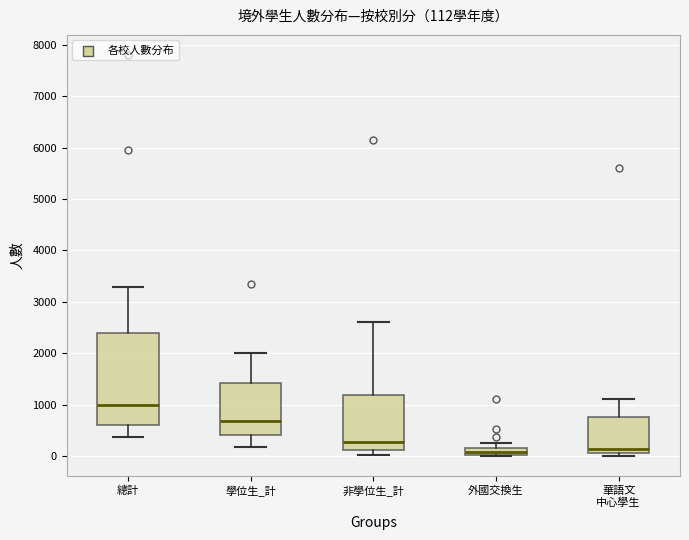

Which box is the tallest, from its lower edge to its upper edge?

總計